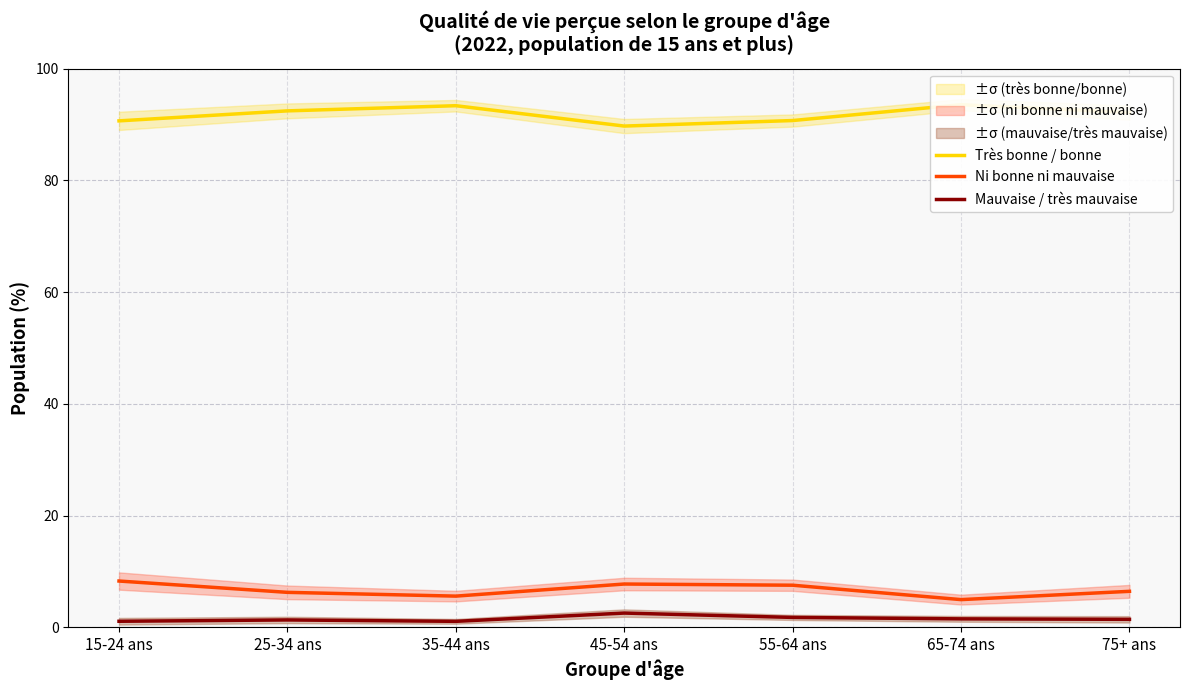

What is the label of the 1st point from the left?

15-24 ans